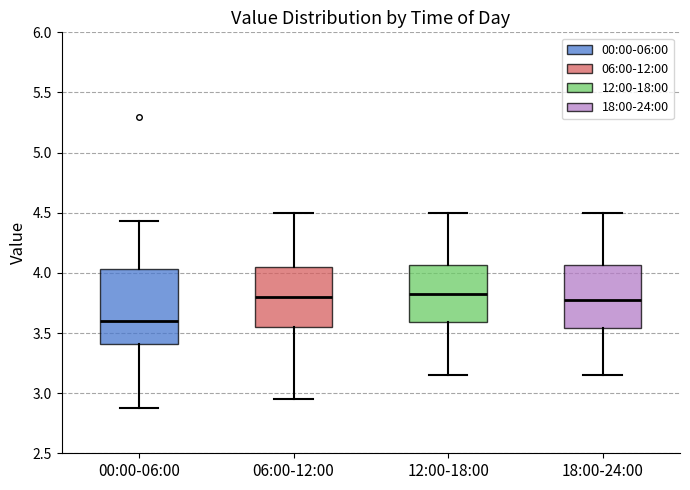

Where is the lower edge of the box for 18:00-24:00 on the y-axis? The values are not printed on the chart, so give them approximately, as read against the axis.

3.55